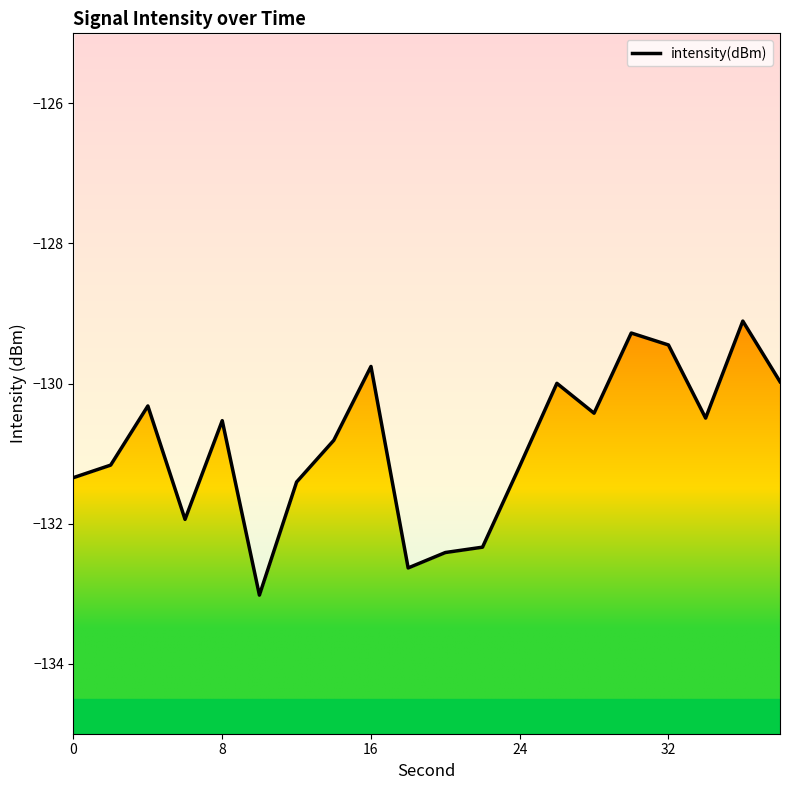

What is the difference between the maximum and minimum values?

3.9